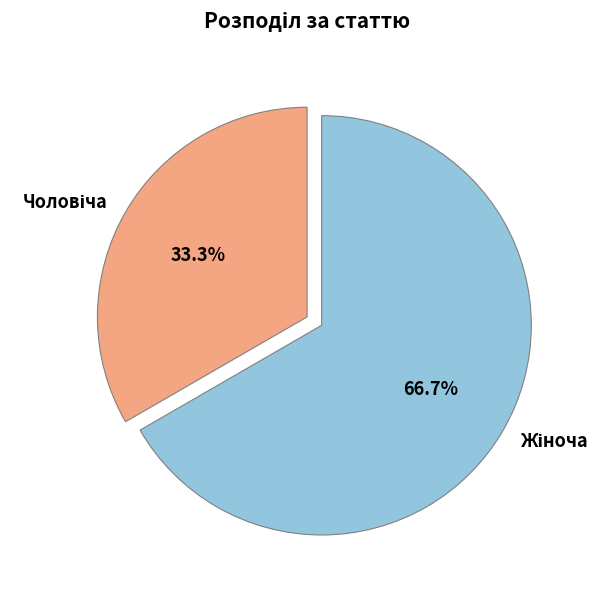

Is there any slice that represents more than half of the pie?

Yes